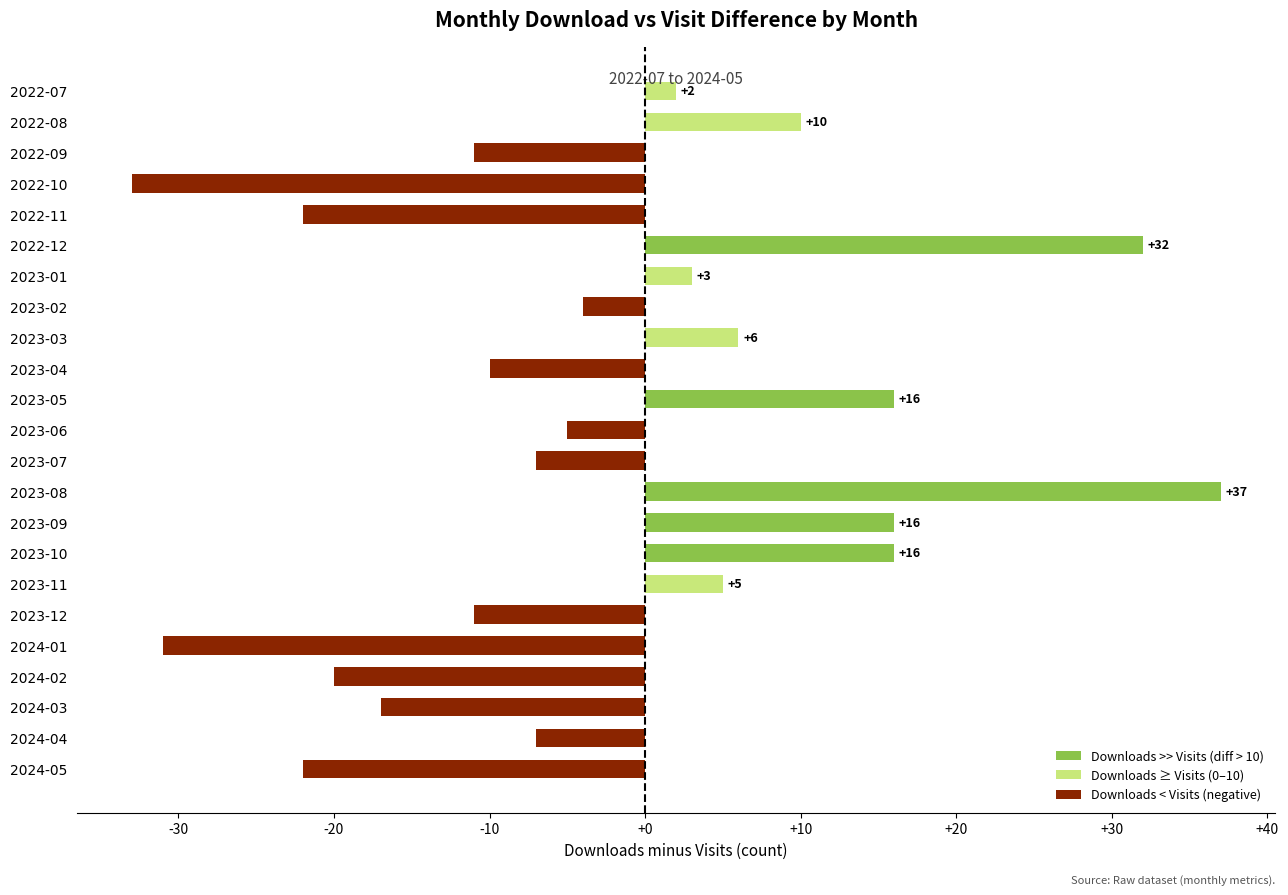

What is the approximate value at 2023-10?

16